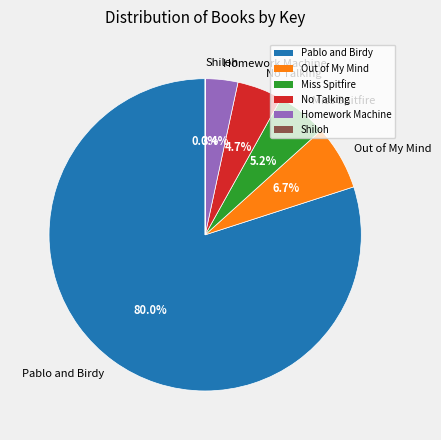

Which slice represents more than half of the pie?

Pablo and Birdy